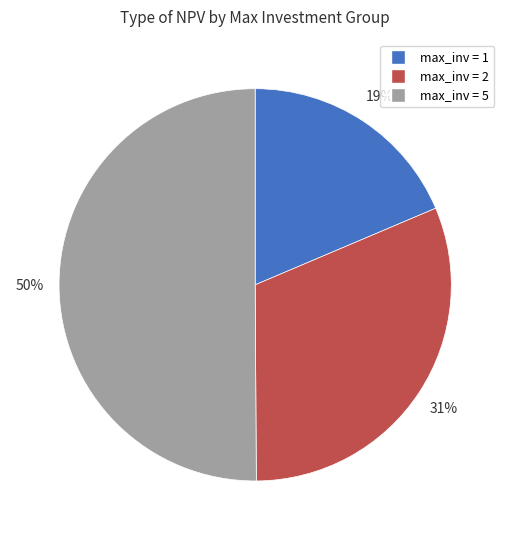

To the nearest percent, what is the average slice percentage?

33%